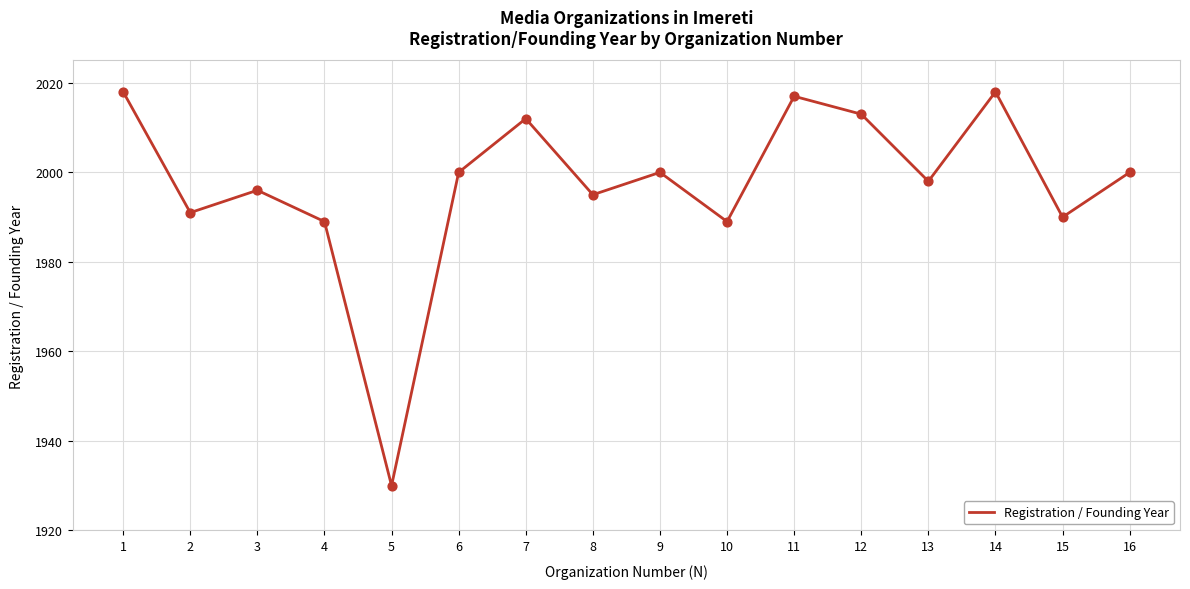

Between 14 and 12, which is larger?

14